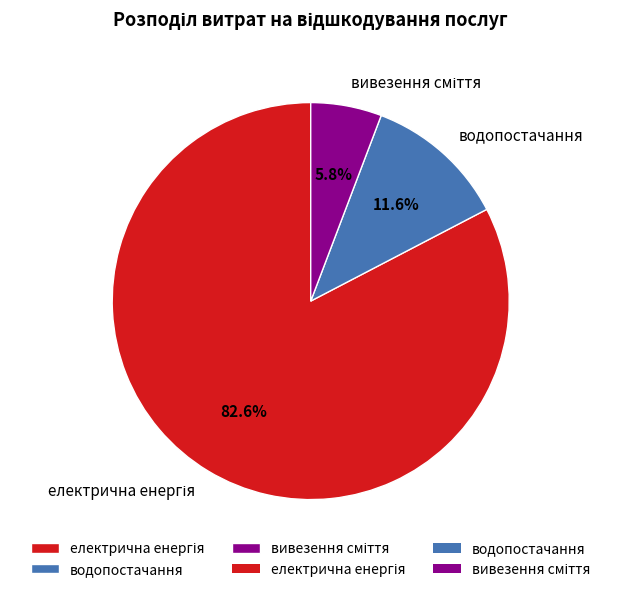

What percentage is NOT represented by водопостачання?

88.4%